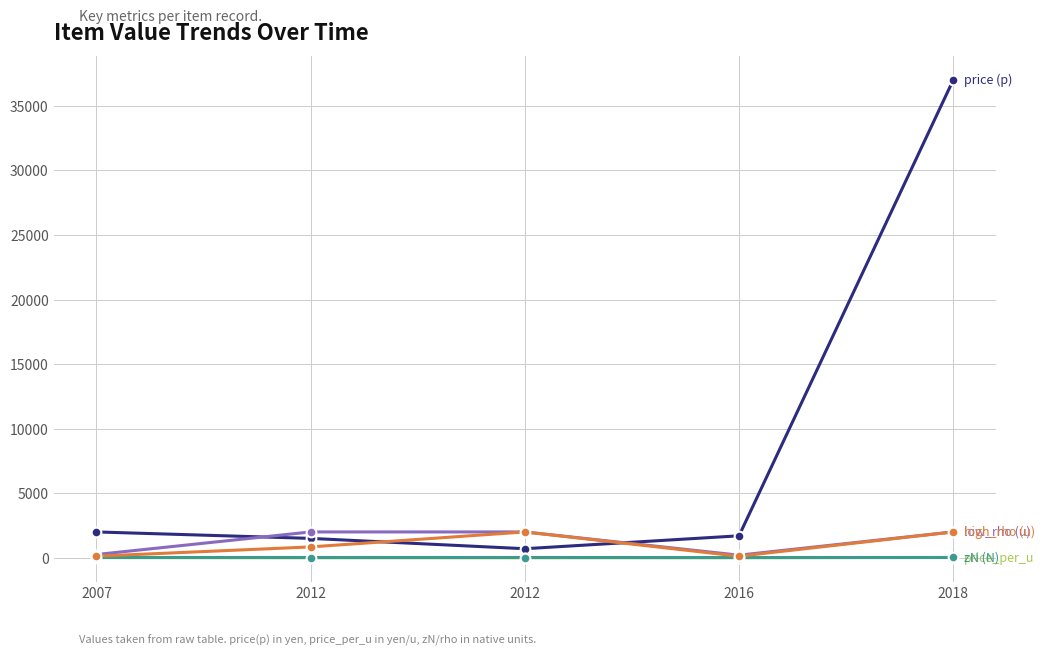

Does the chart have visible grid lines?

Yes